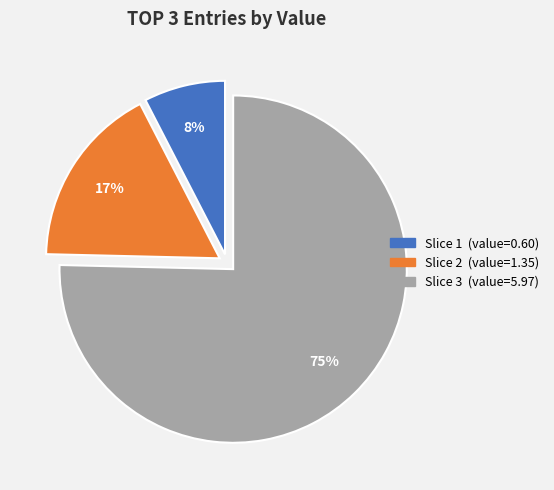

To the nearest percent, what is the average slice percentage?

33%